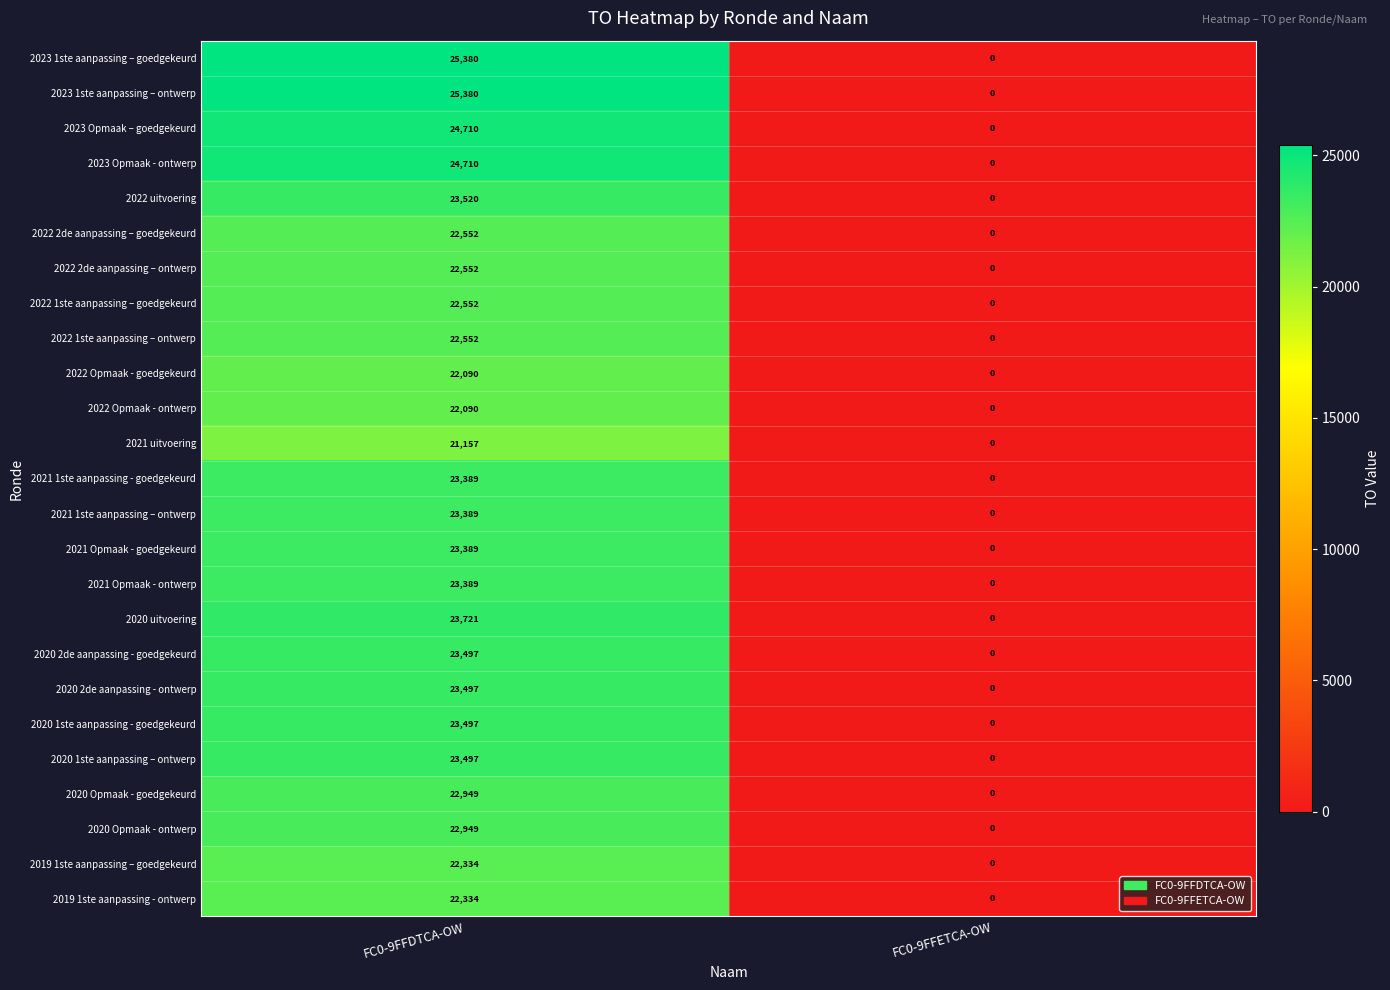

Rank the categories by 2021 1ste aanpassing - goedgekeurd value from highest to lowest.

FC0-9FFDTCA-OW, FC0-9FFETCA-OW